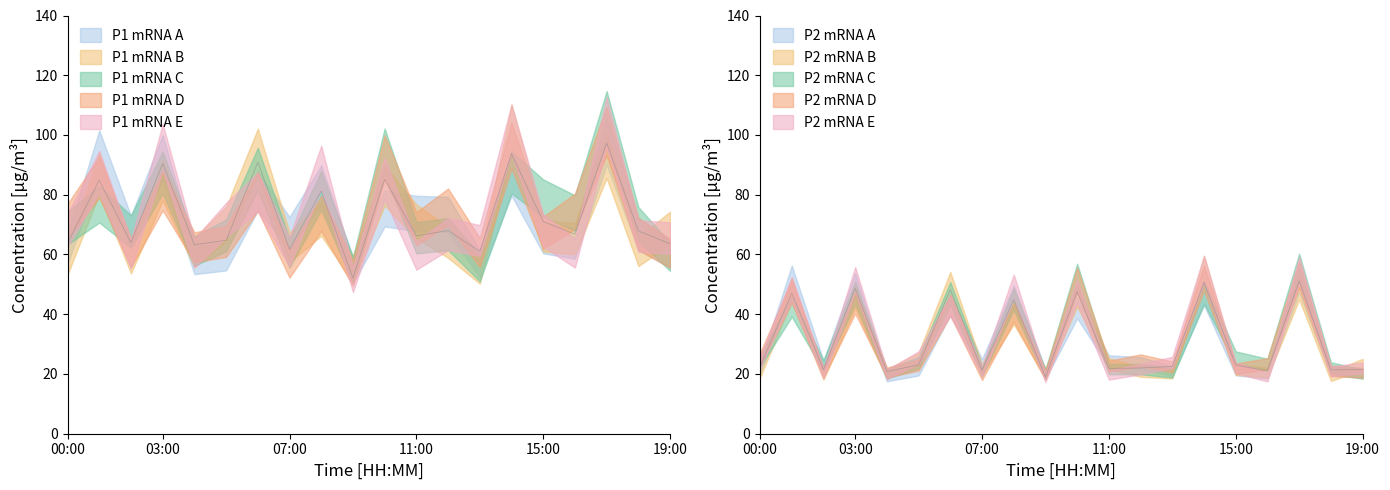

What is the spread (max minus min) of values at 16:00?

45.8